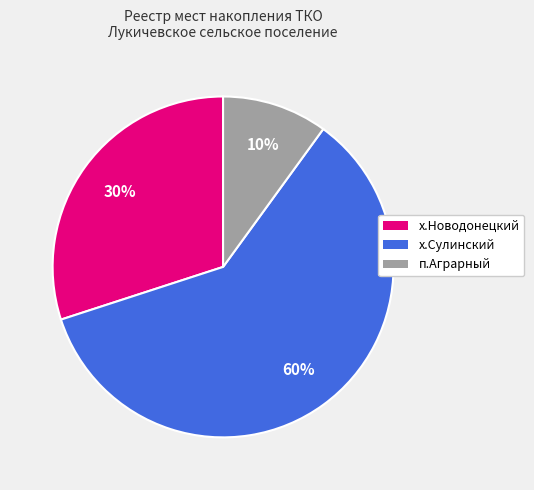

What is the ratio of the value at х.Новодонецкий to the value at п.Аграрный?

3.0